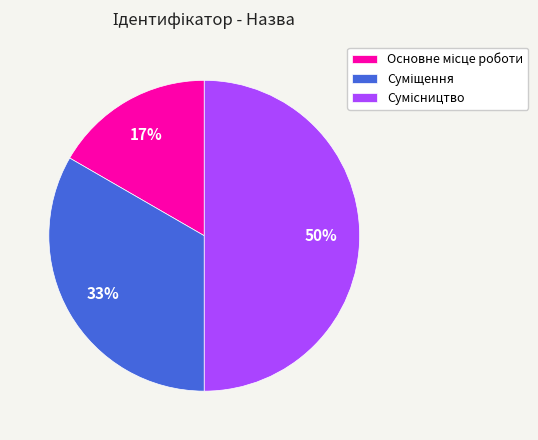

To the nearest percent, what is the average slice percentage?

33%